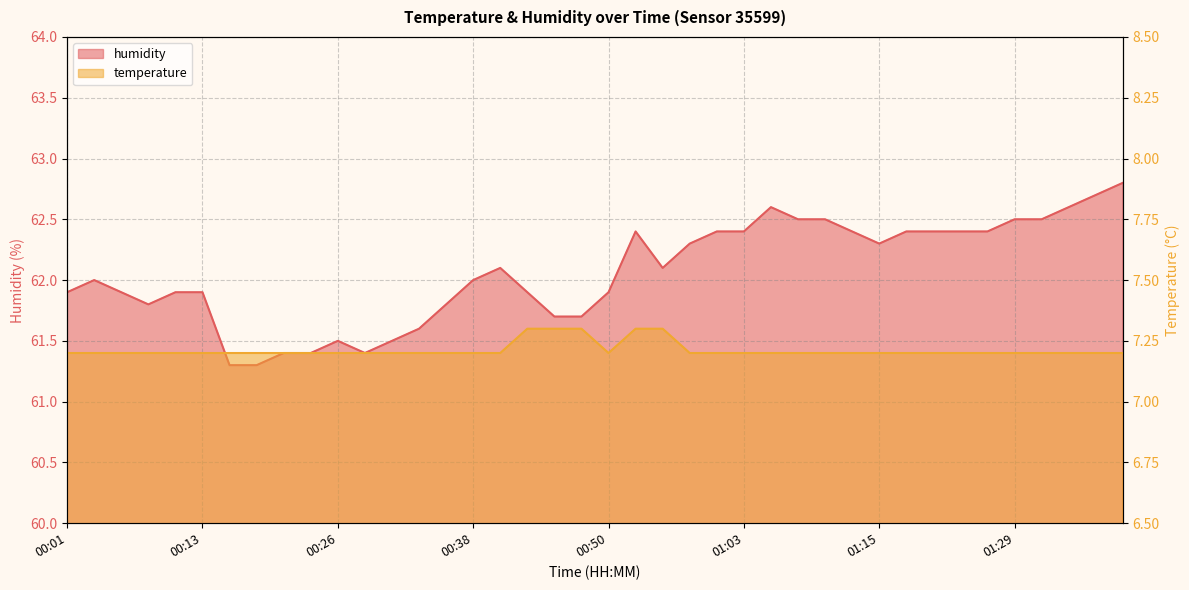

What position from the left is 01:26?

35